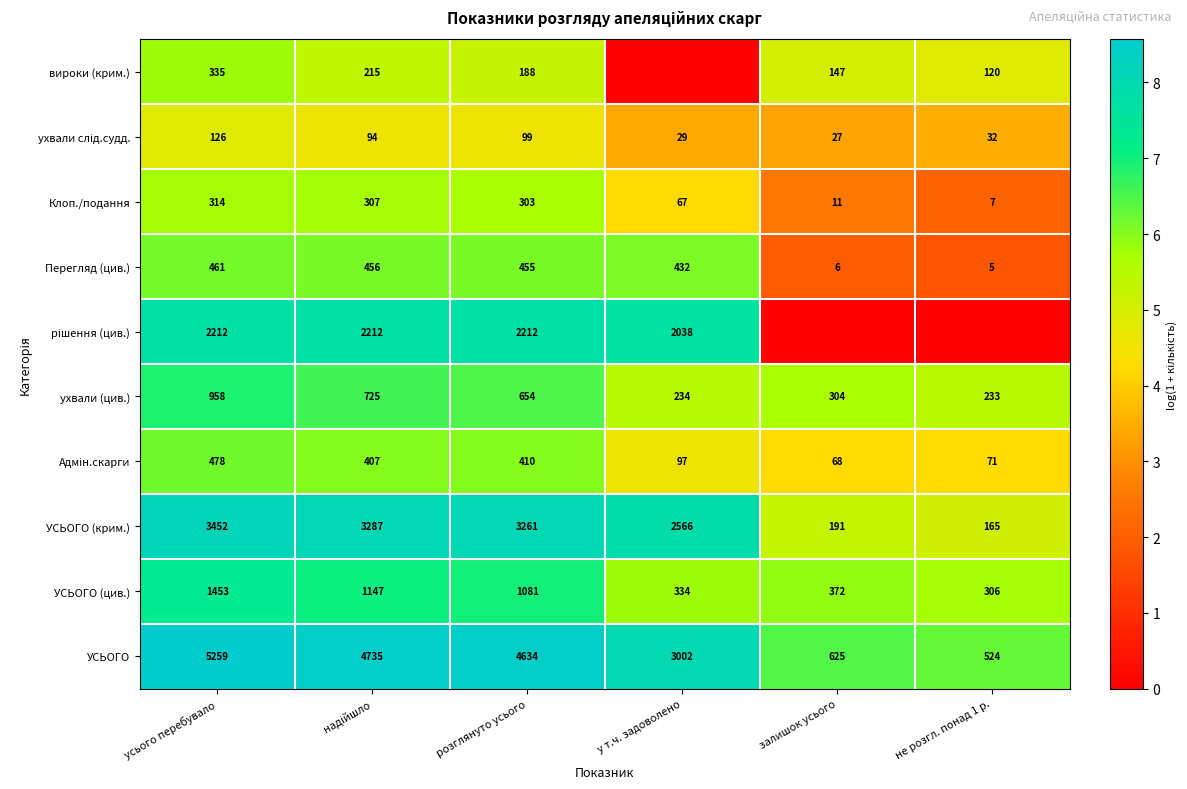

Which series changed the most between усього перебувало and розглянуто усього?

УСЬОГО